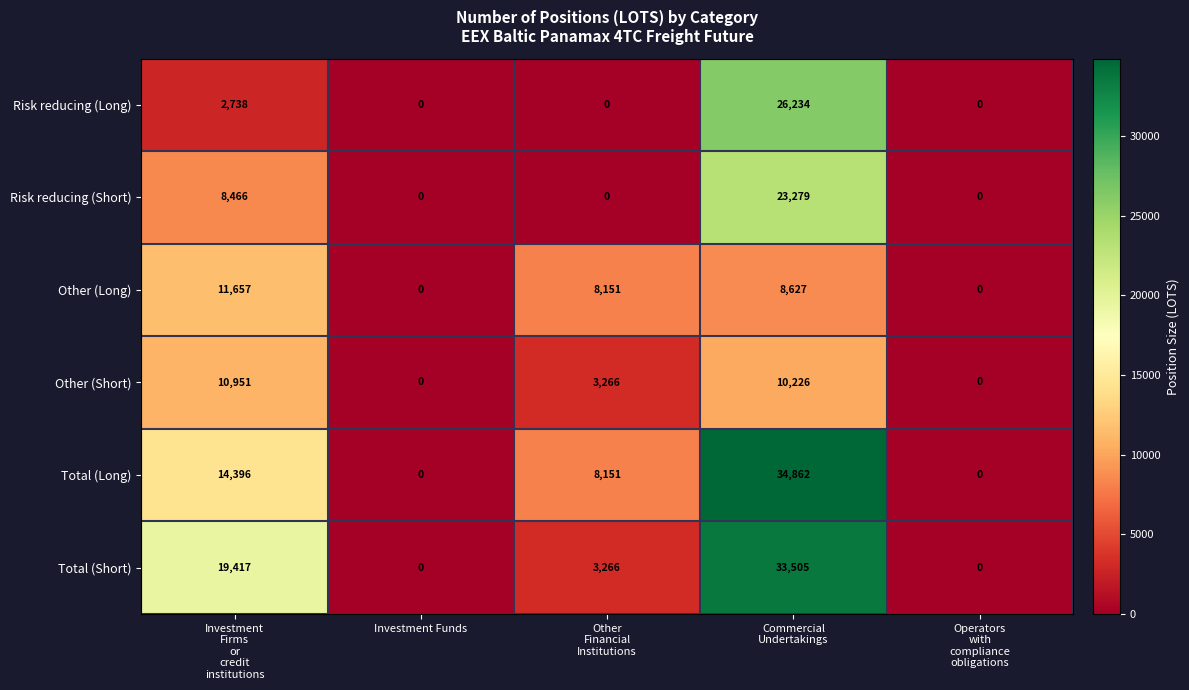

Which series has the largest range (max minus min)?

Total (Long)